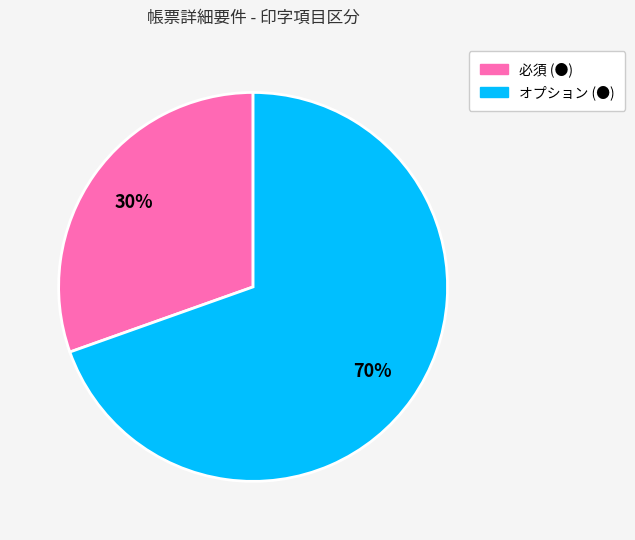

How many slices are in this pie chart?

2